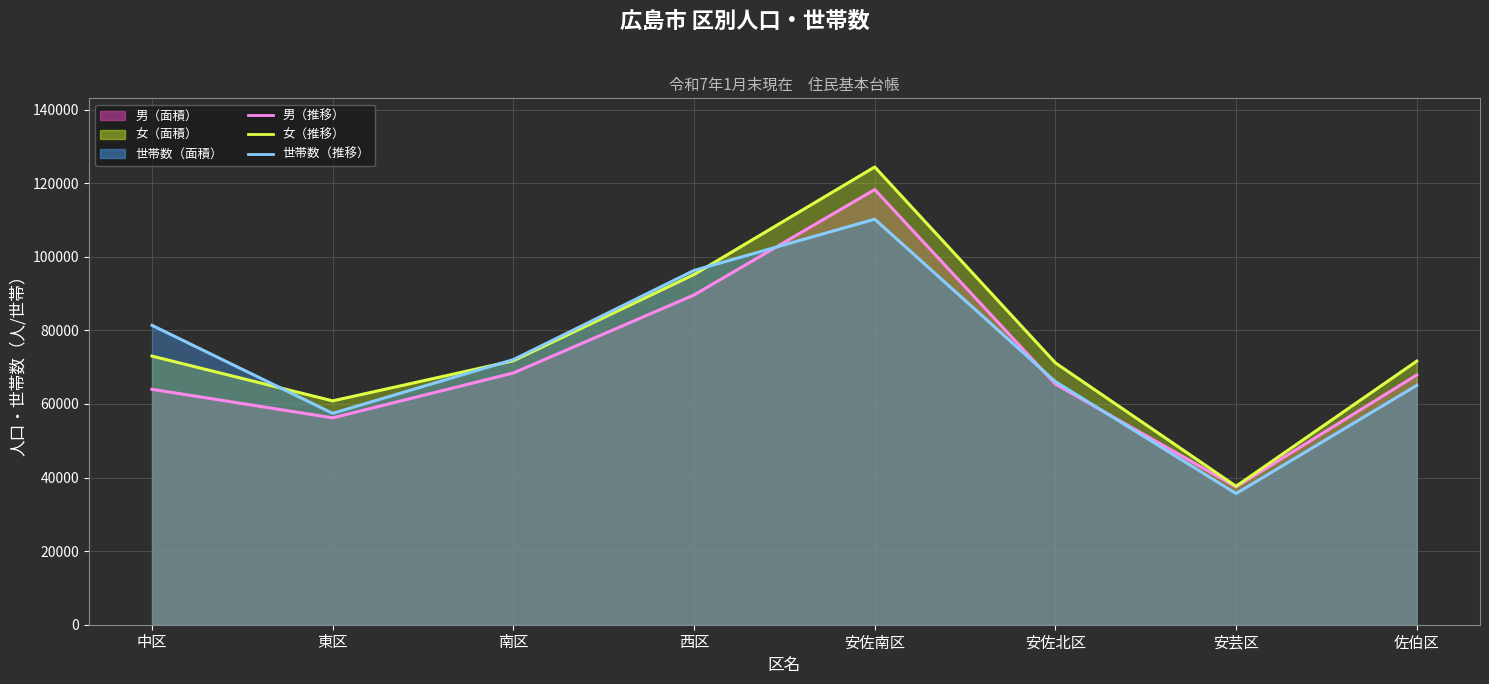

Which series has the largest total across all categories?

女（推移）